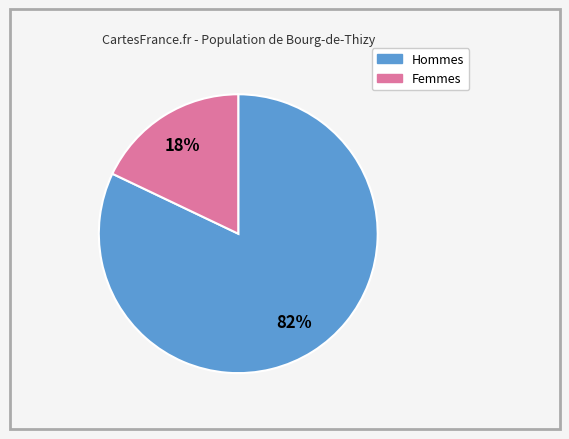

Does any single category account for the majority?

Yes